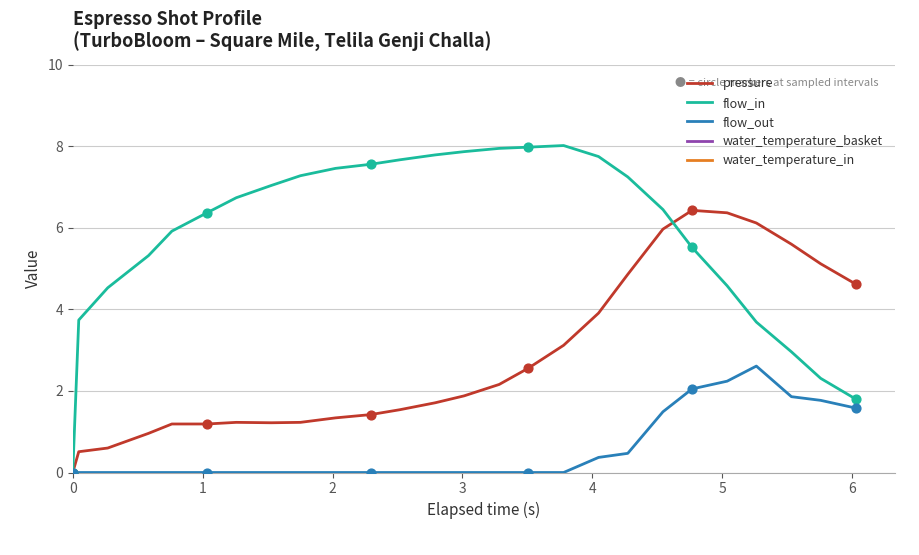

Which series contains the lowest Y value?

pressure